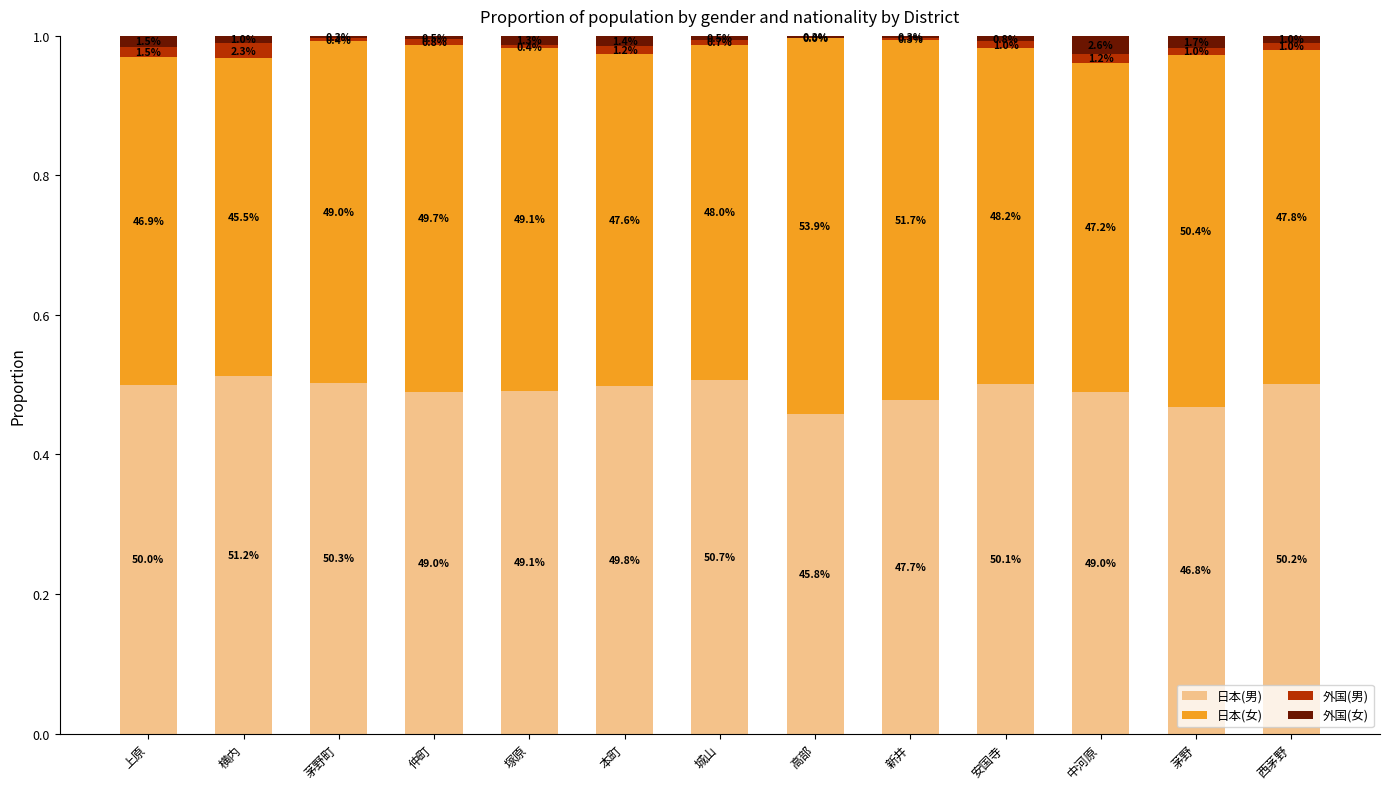

Does the chart contain stacked bars?

Yes